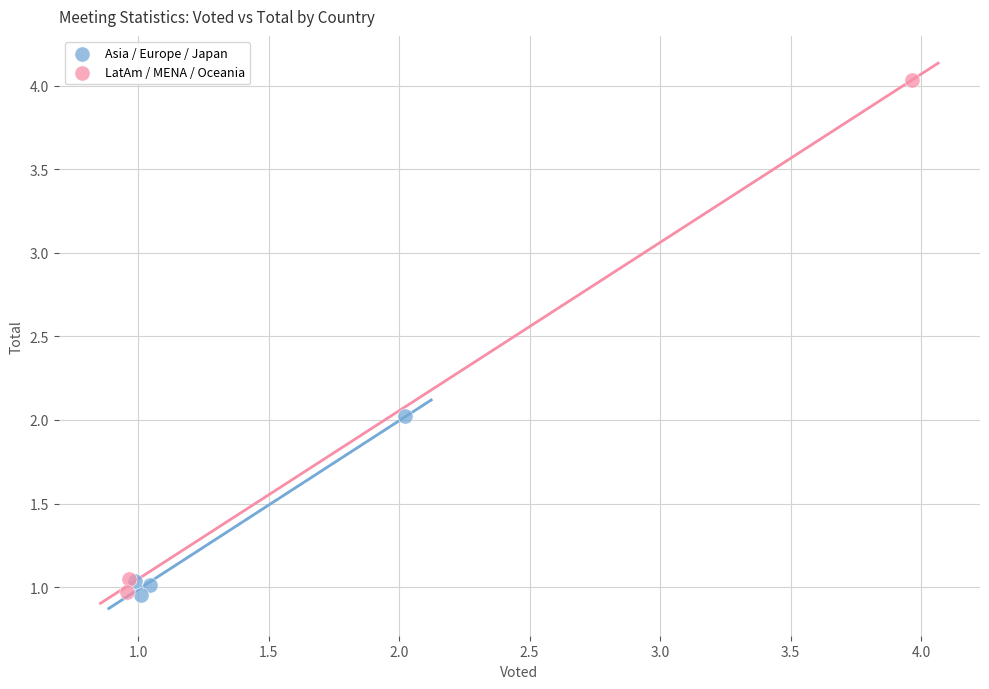

Which series has the largest Y range (max minus min)?

LatAm / MENA / Oceania